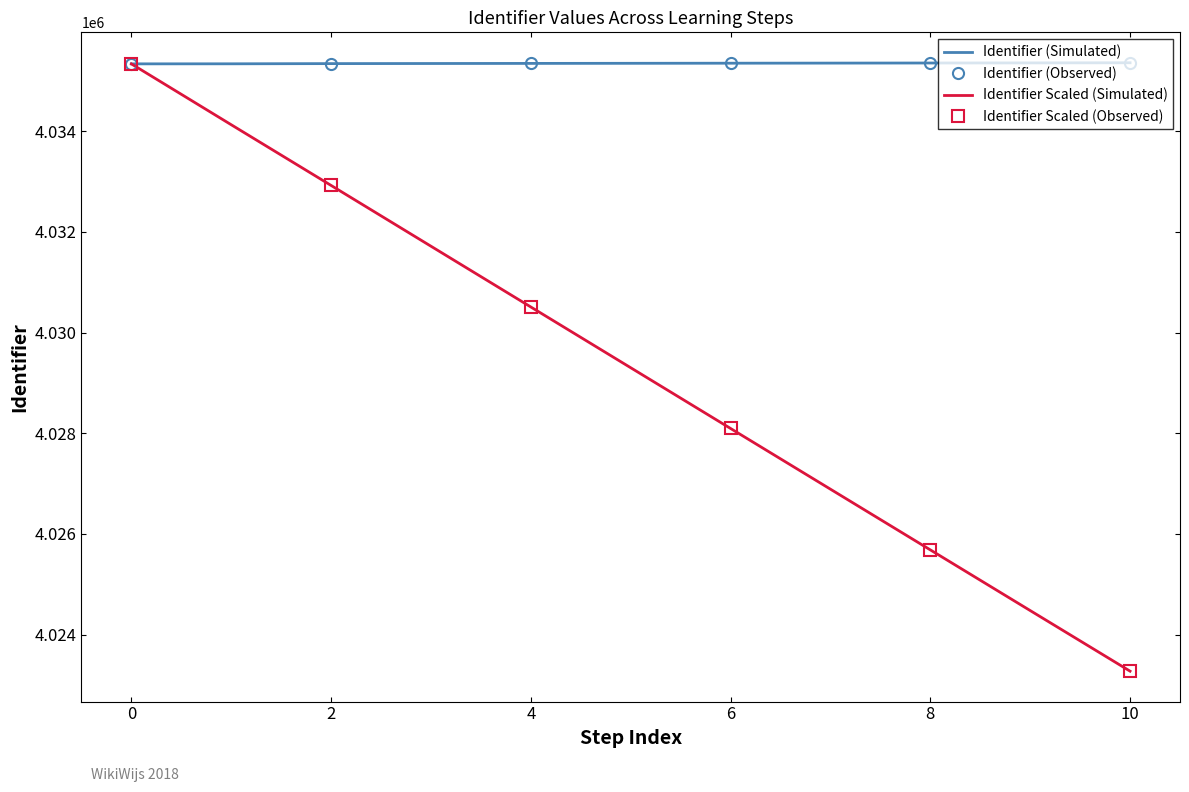

Is the value of Identifier (Simulated) at 4 greater than the value of Identifier Scaled (Simulated) at 4?

Yes